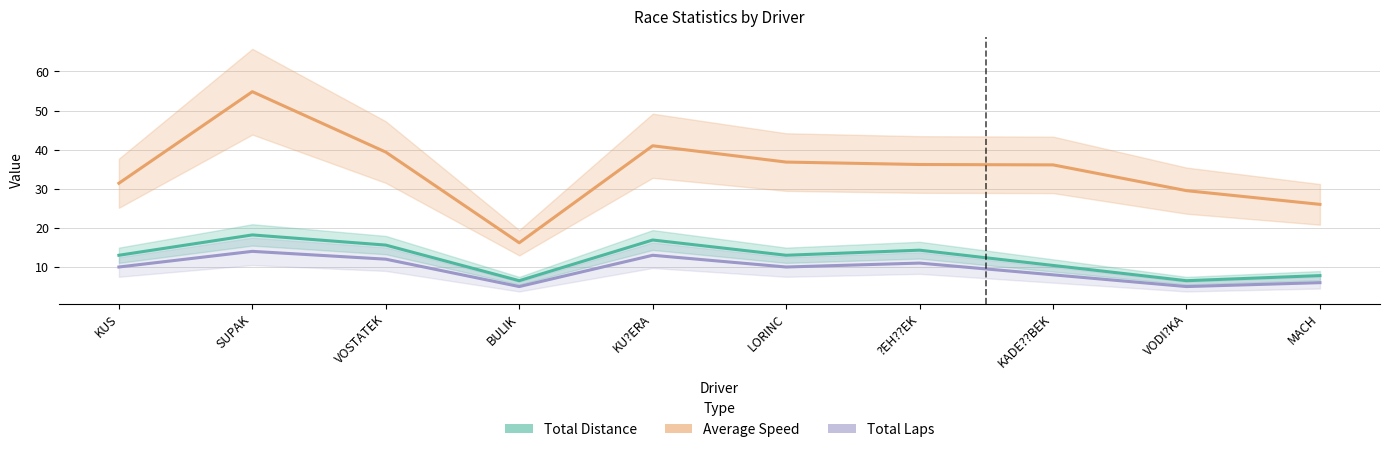

What is the maximum value for Total Laps?

14.0